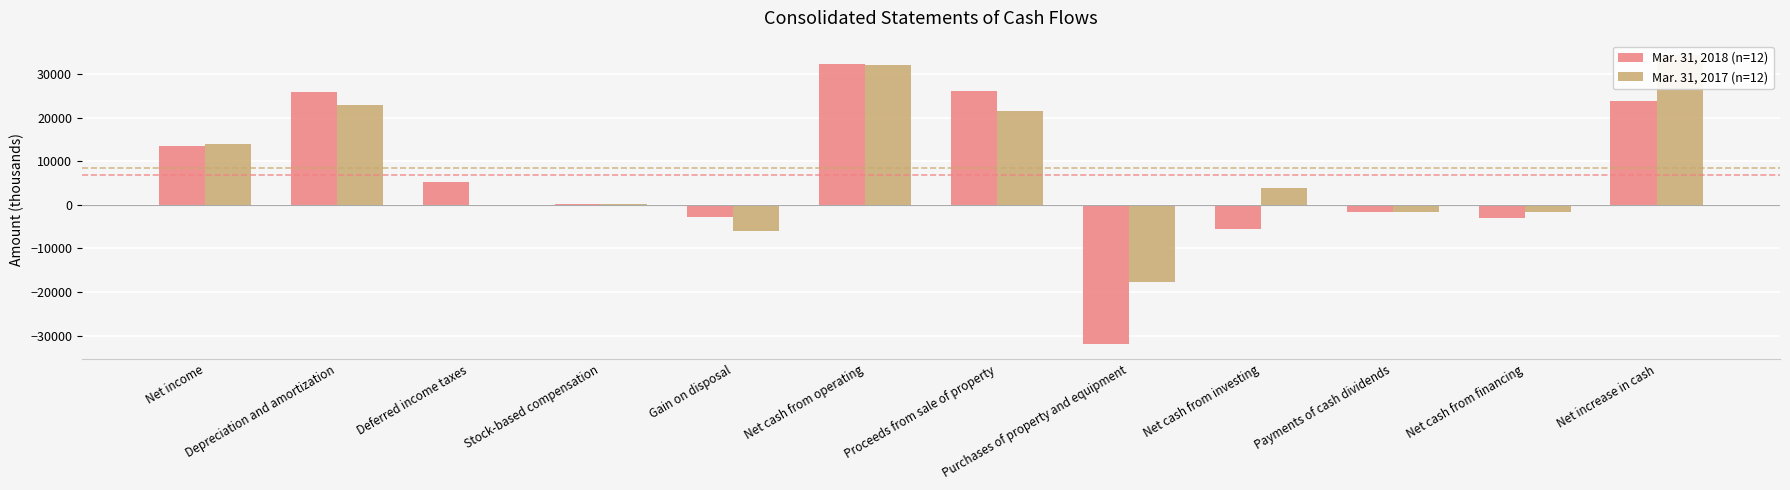

Between Net income and Purchases of property and equipment, which is larger?

Net income